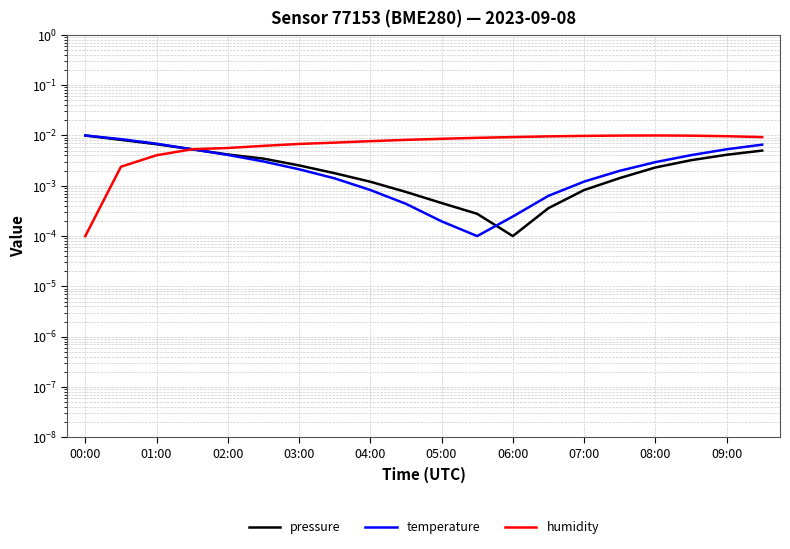

How many lines are shown in the chart?

3